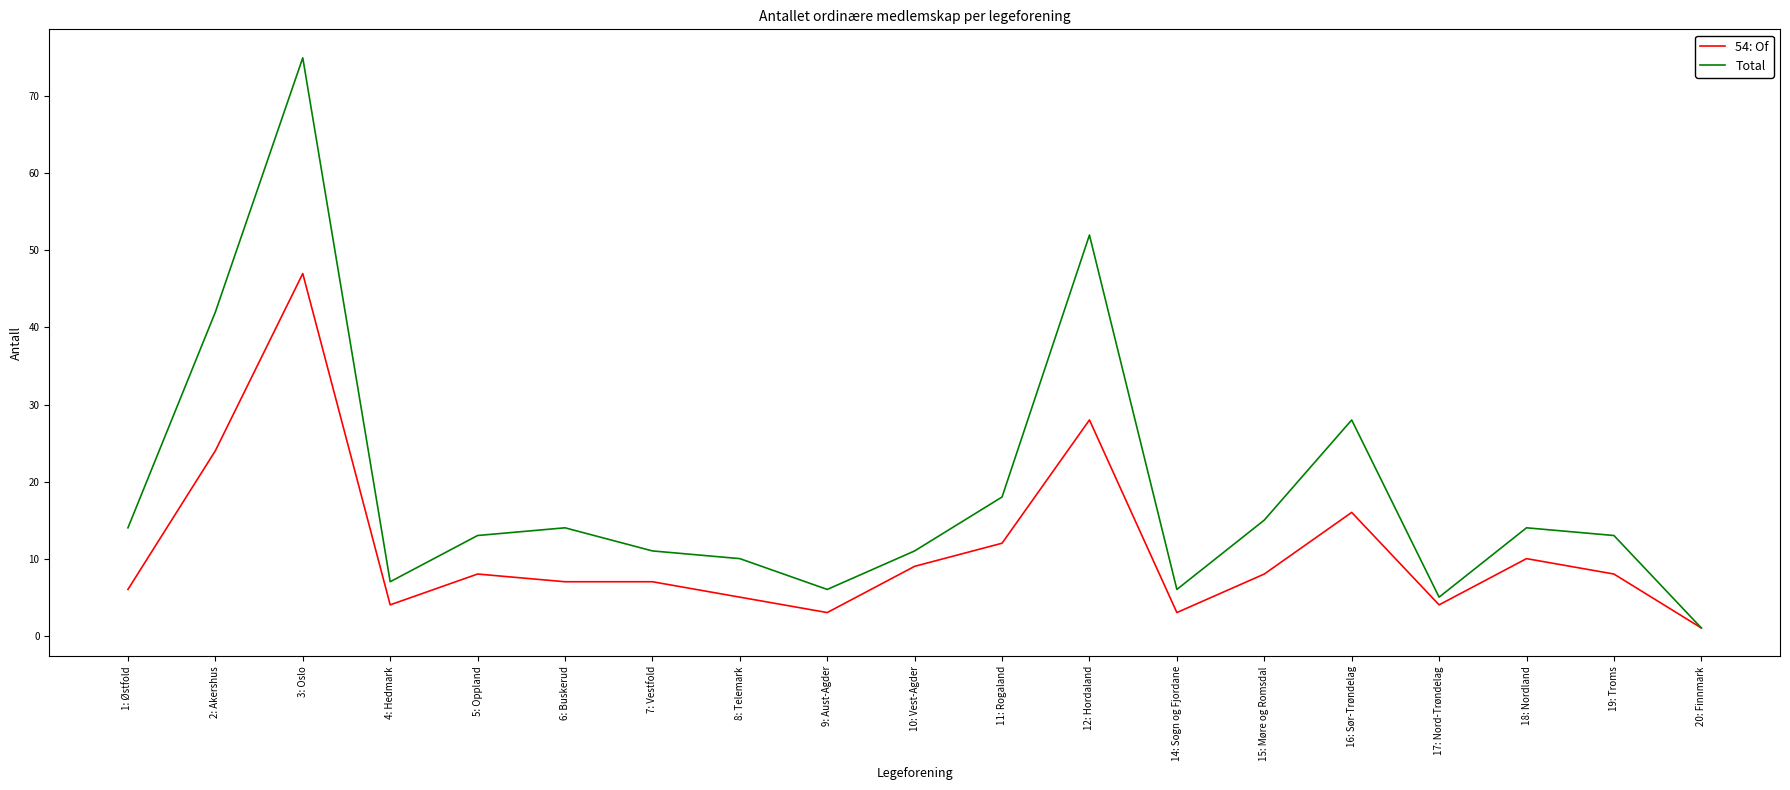

The value of Total at 6: Buskerud is 6. True or false?

False